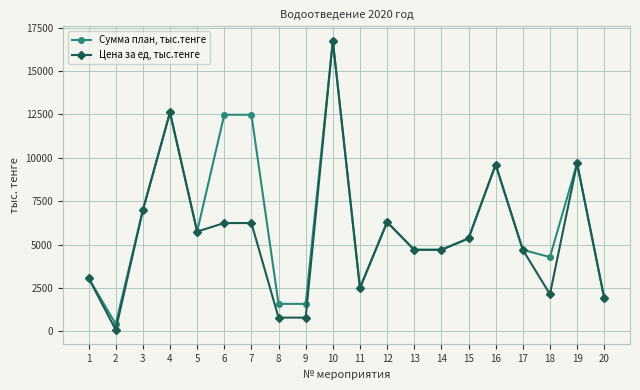

Which series has the largest total across all categories?

Сумма план, тыс.тенге